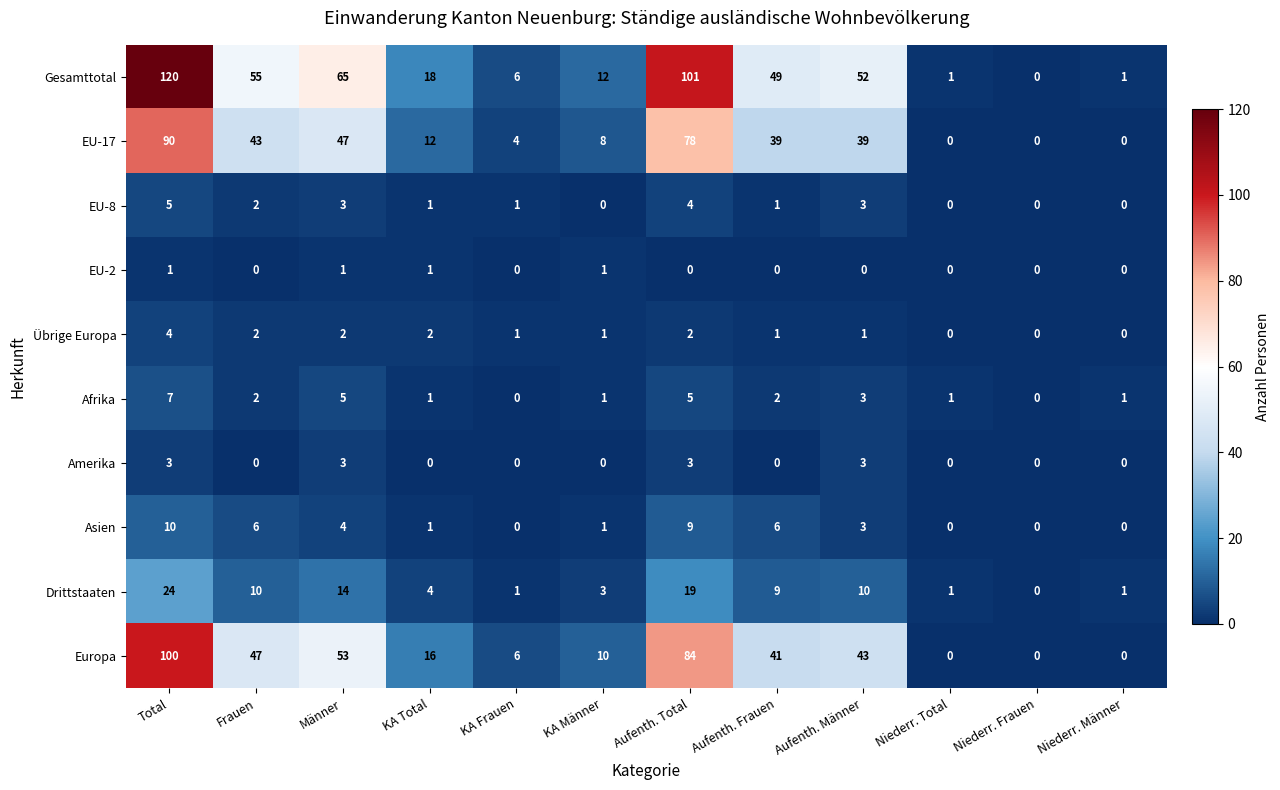

What is the total value across all series at Aufenth. Frauen?

148